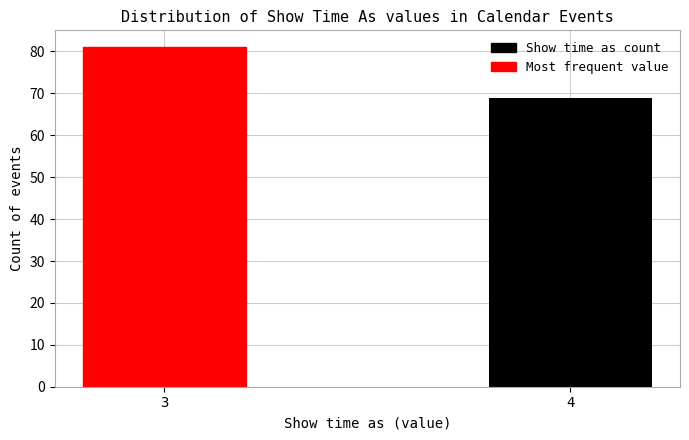

Reading left to right, extract all data points from this chart.

81	69